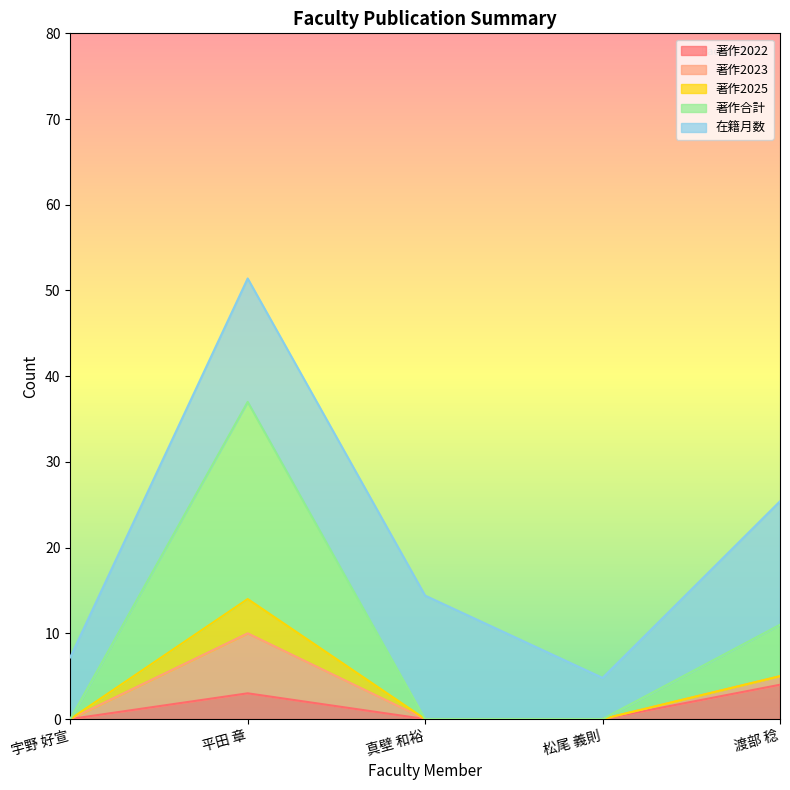

At which category does the chart reach its peak across all series?

平田 章